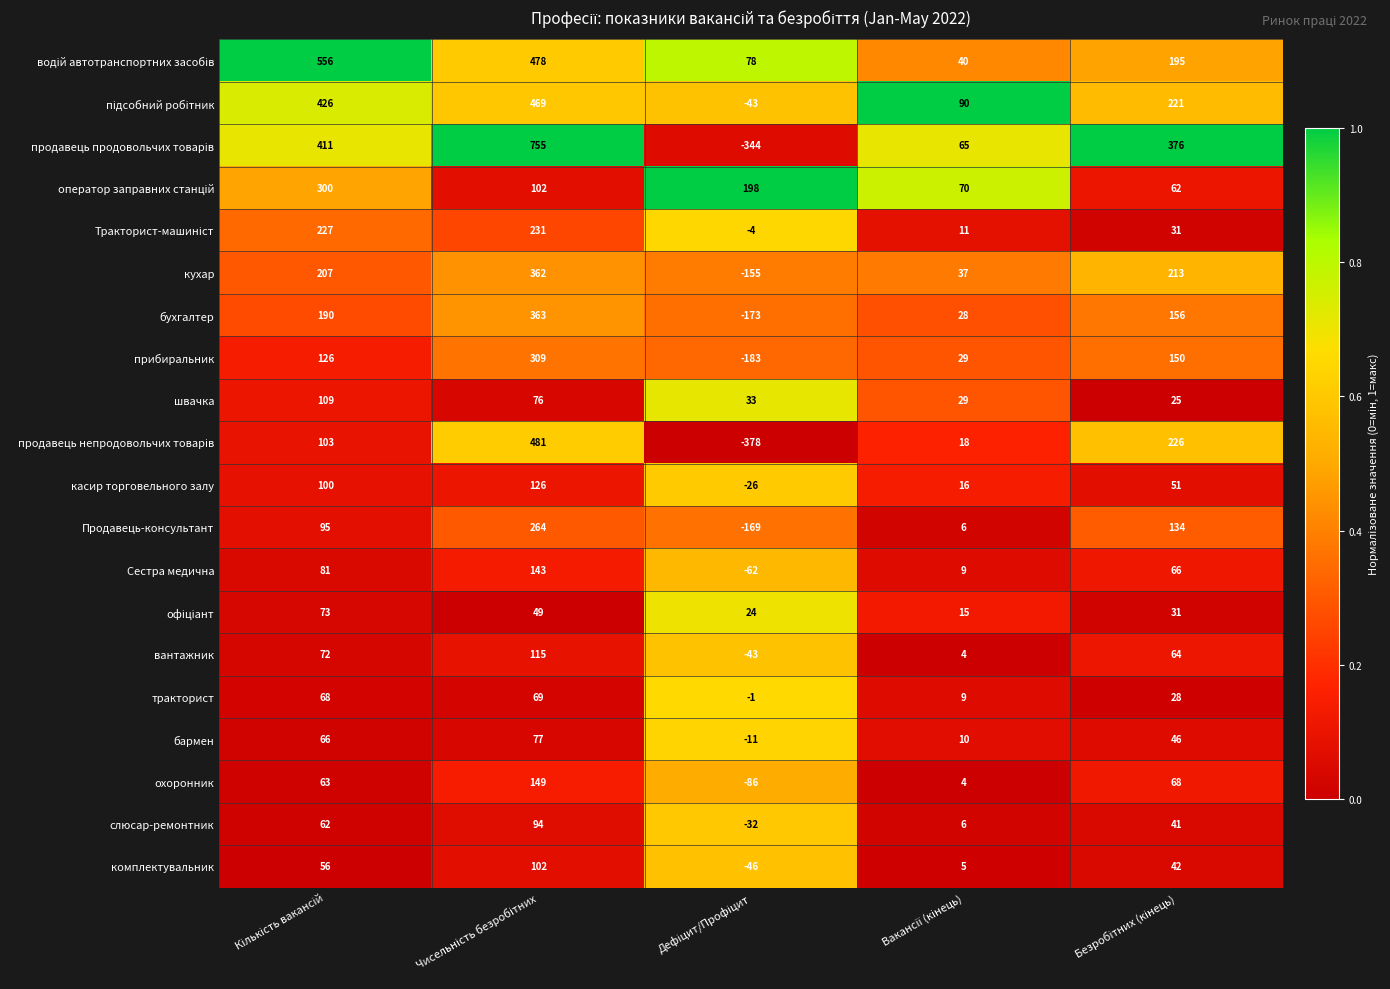

What is the maximum value shown in the chart?

755